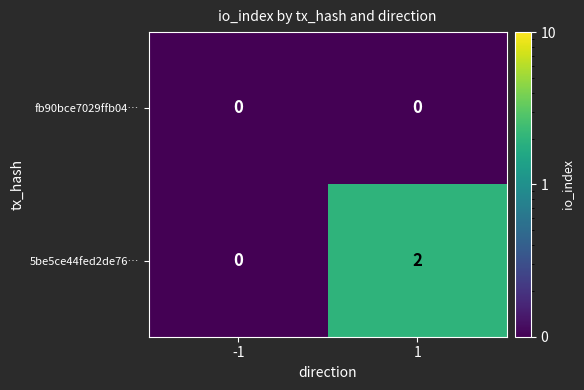

Which series has the widest spread of values?

5be5ce44fed2de76…